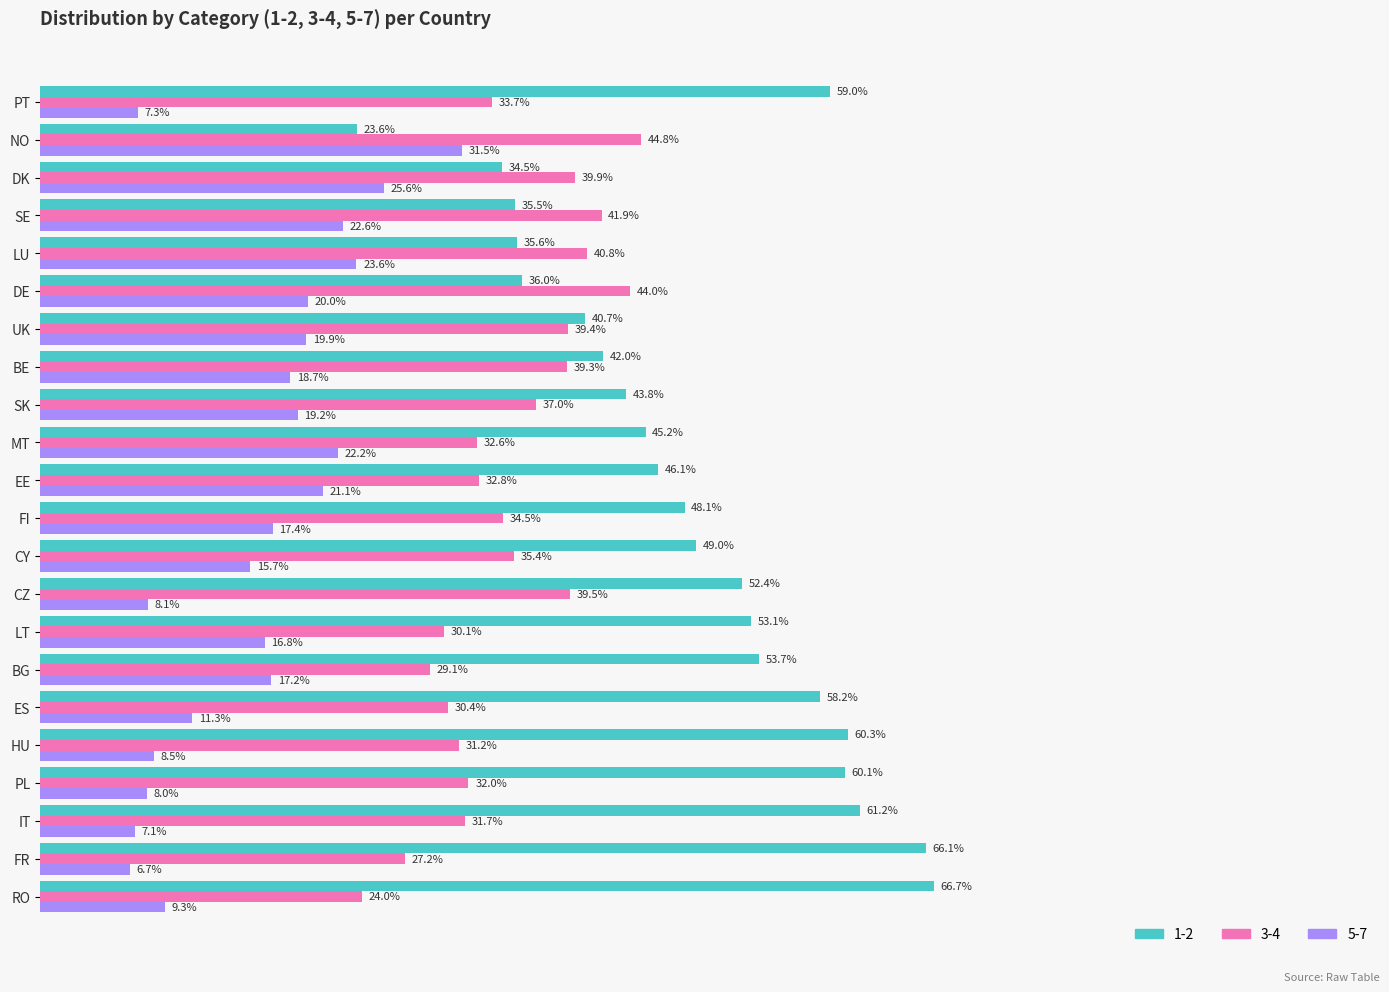

At DE, list the series in order from smallest to largest.

5-7, 1-2, 3-4